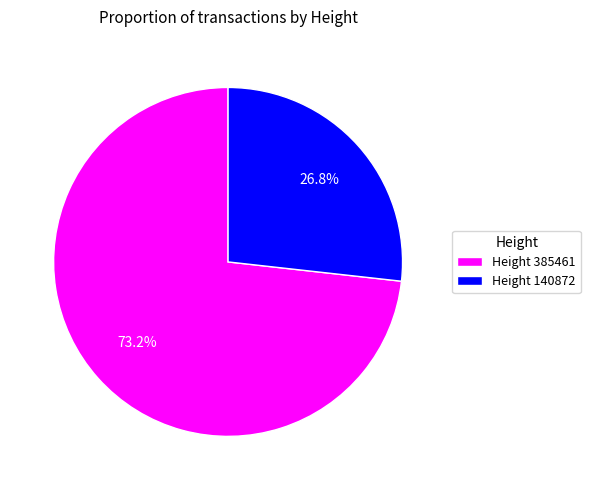

What portion of the pie excludes Height 385461?

26.8%